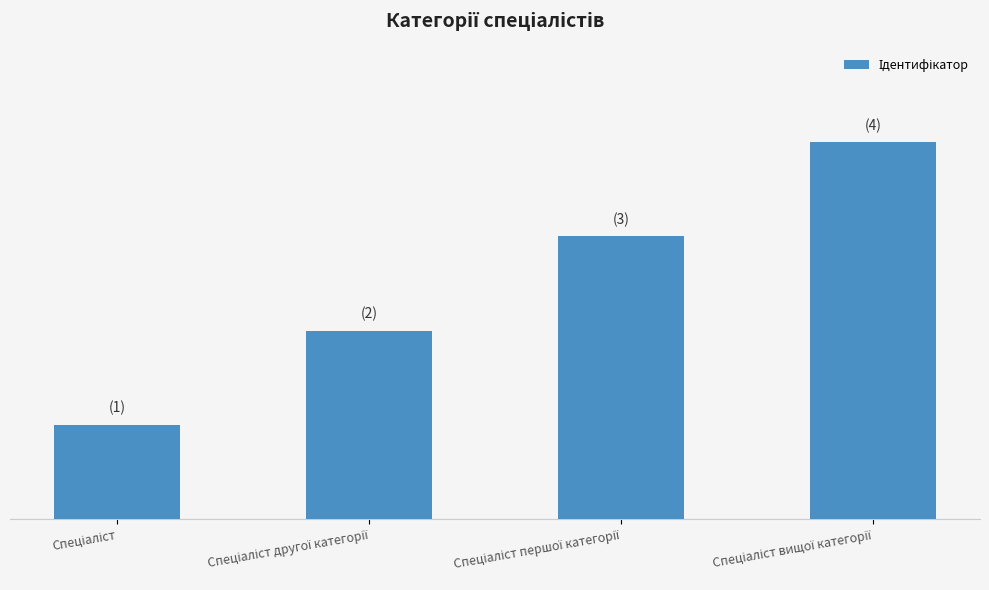

What is the smallest value displayed?

1